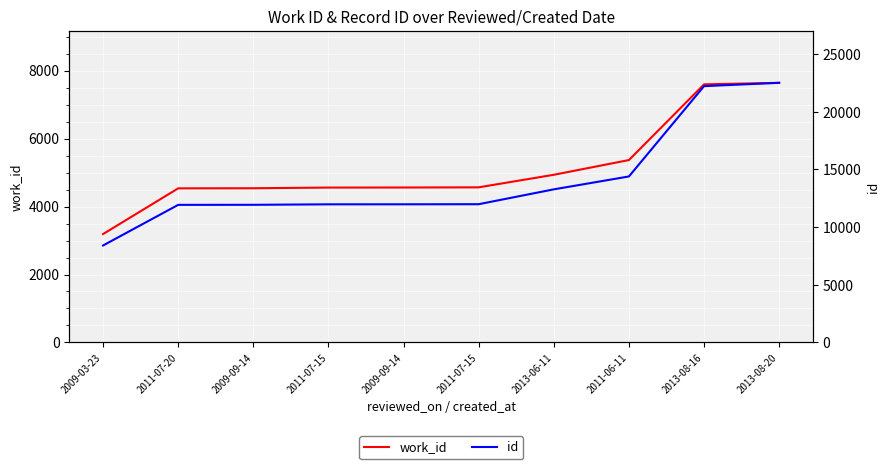

Rank the series at 2011-06-11 from highest to lowest value.

id, work_id